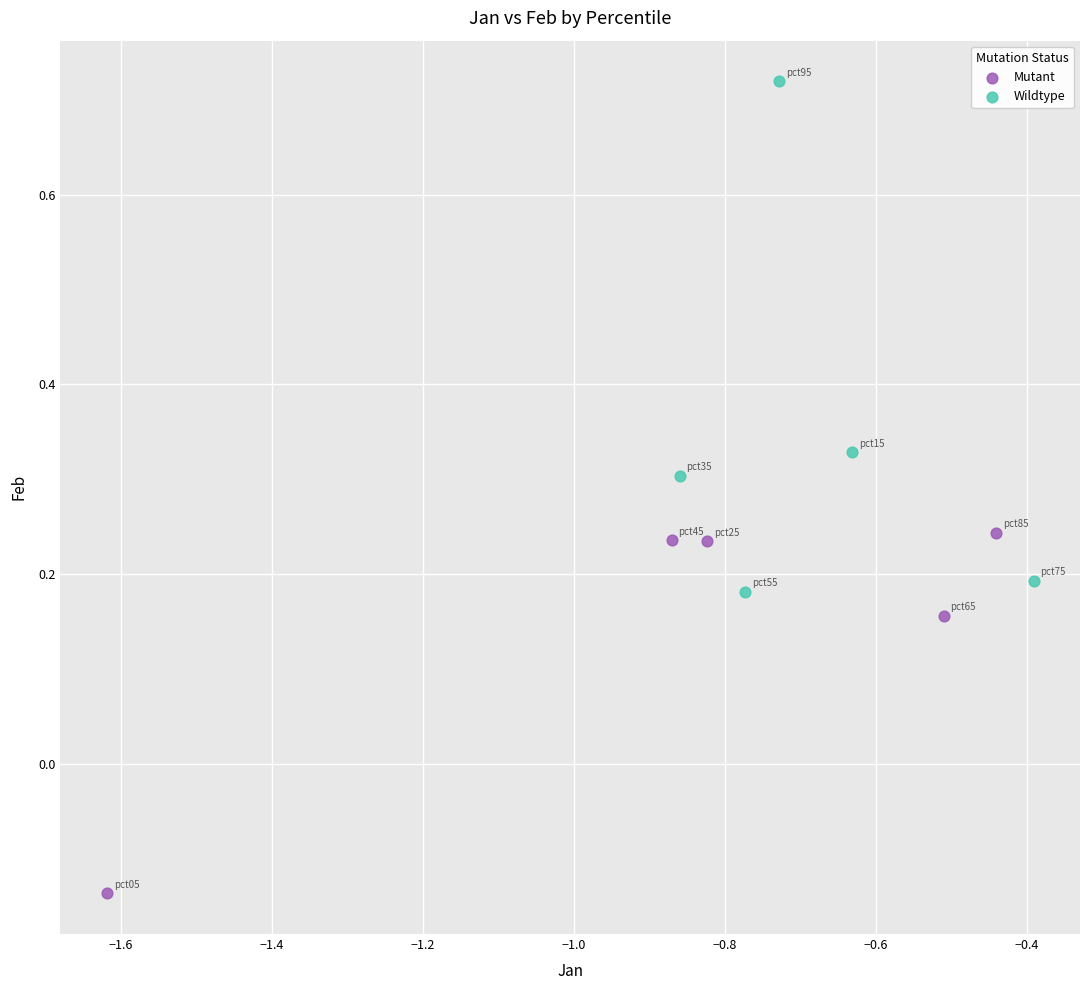

Which series has the largest Y range (max minus min)?

Wildtype